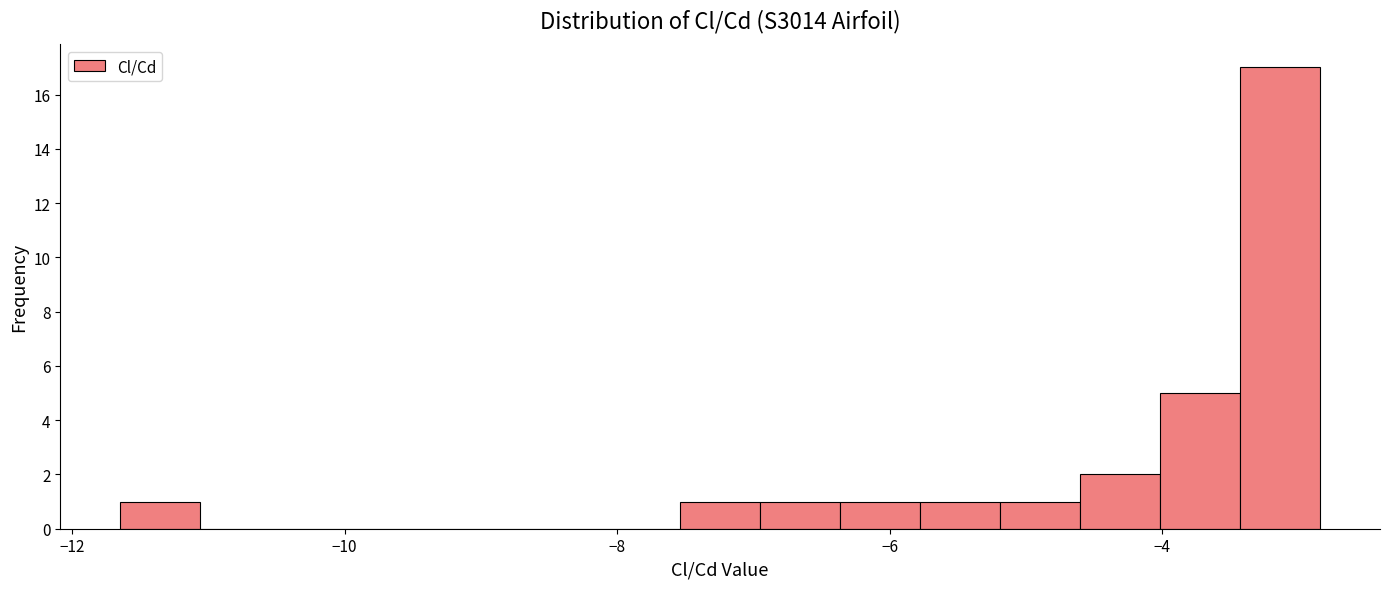

Read against the x-axis, roughly where is the centre of the tallest bar?

-3.2